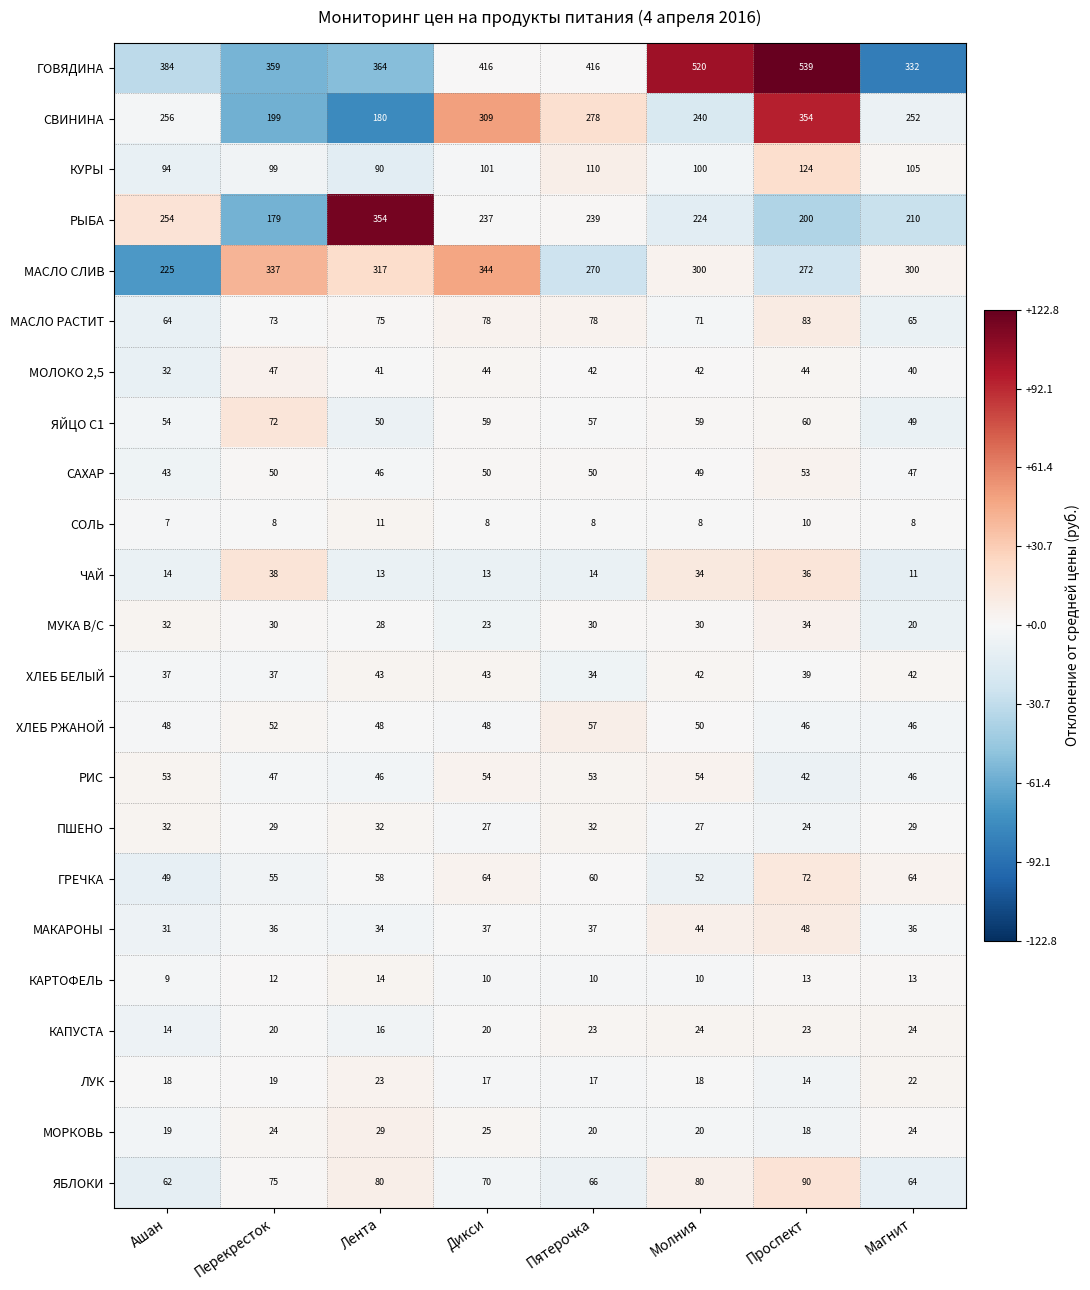

The value of ХЛЕБ БЕЛЫЙ at Лента is 14. True or false?

False